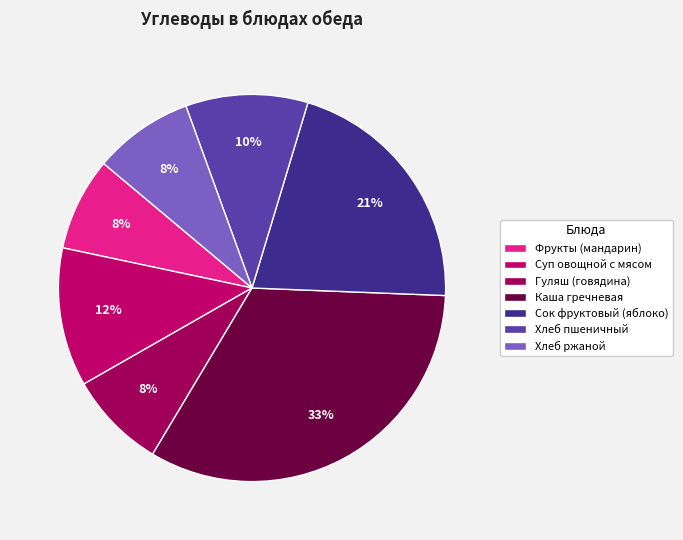

Does Фрукты (мандарин) represent more than half of the total?

No